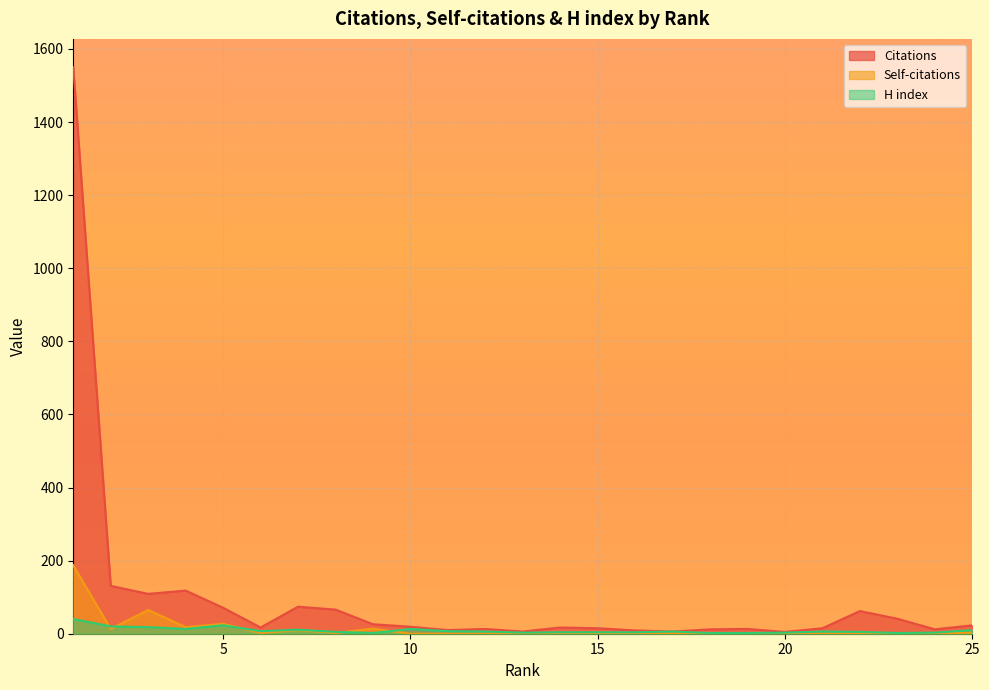

True or false: Self-citations has more than 1 points higher than both neighbors.

True